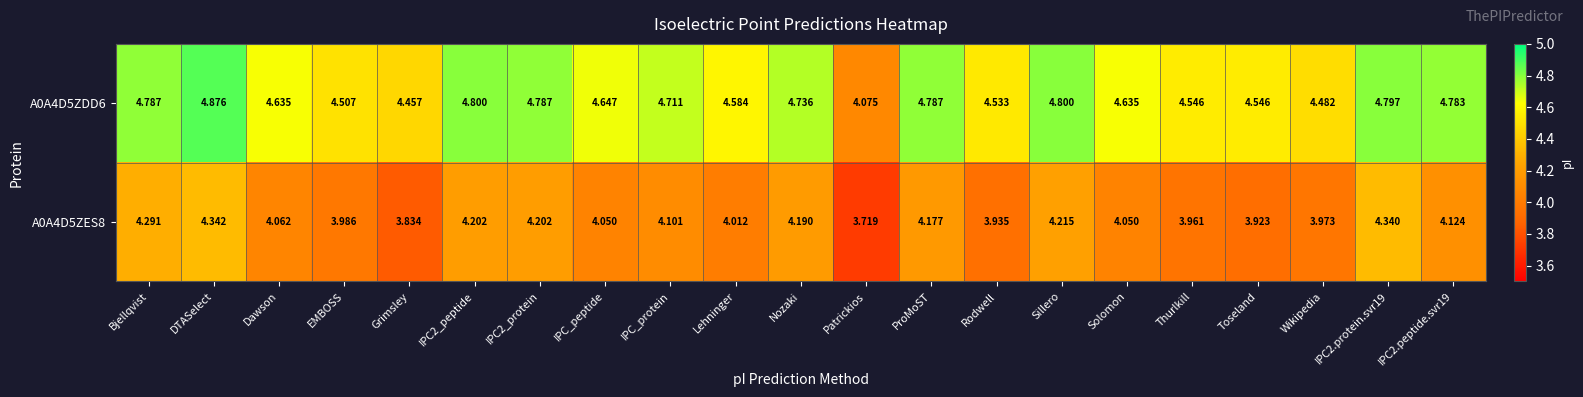

At which category is the sum across all series the highest?

DTASelect